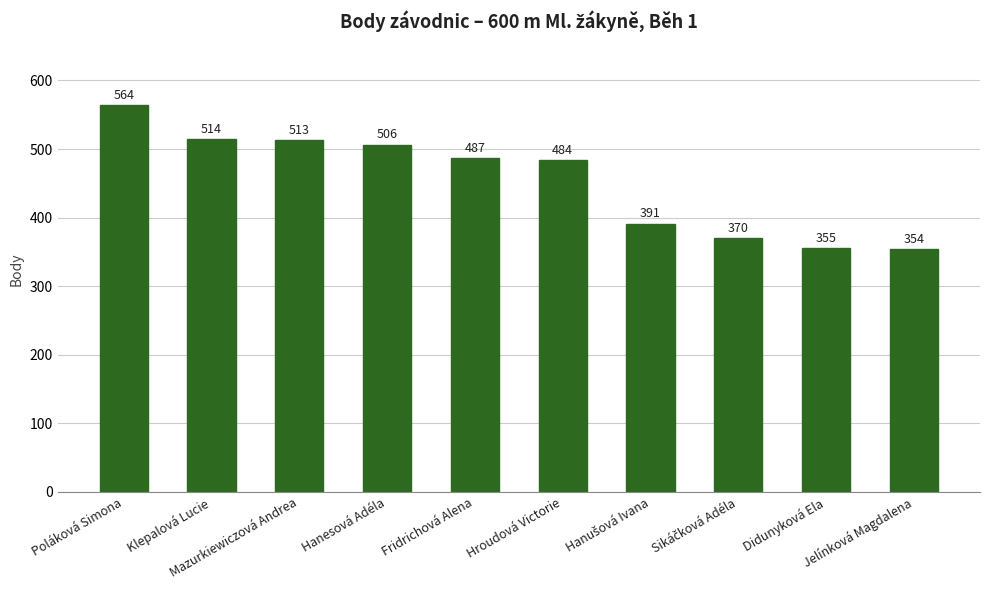

Which has a higher value, Jelínková Magdalena or Poláková Simona?

Poláková Simona